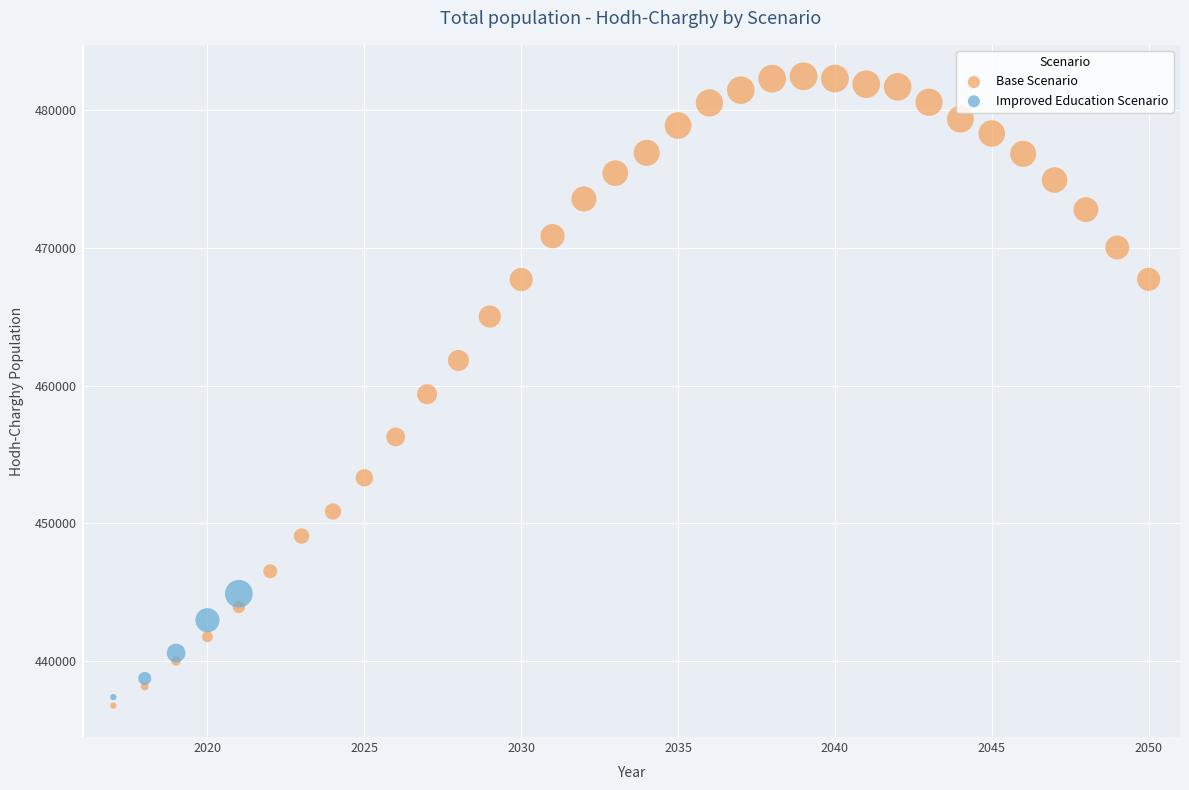

Which series reaches the maximum Y coordinate?

Base Scenario